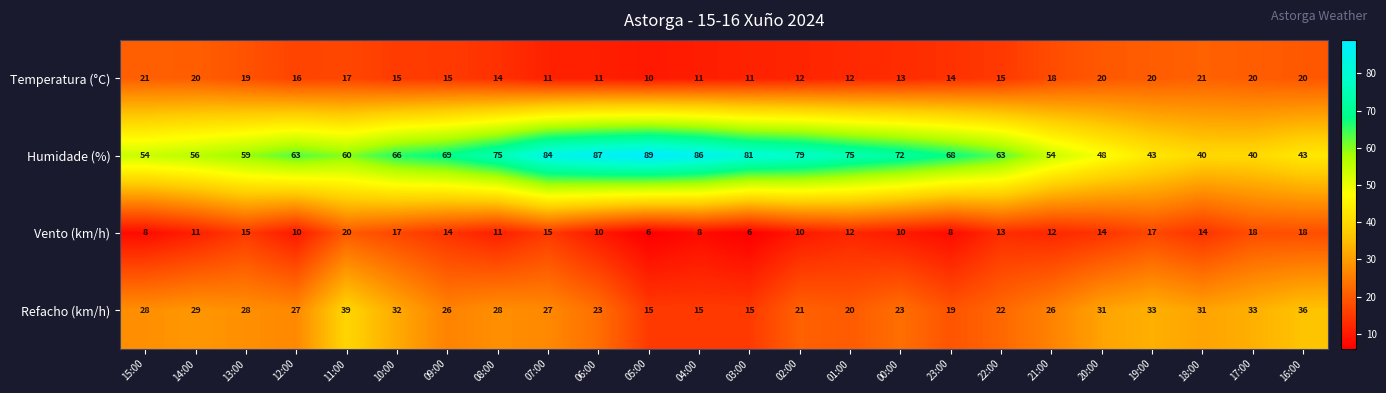

What is the spread (max minus min) of values at 12:00?

53